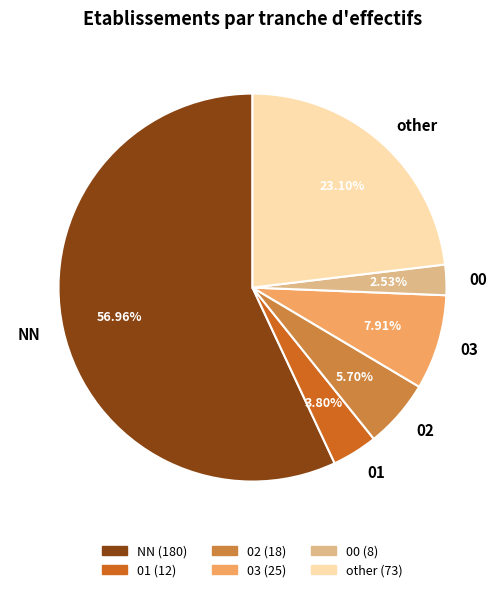

To the nearest percent, what percentage of the pie is NN?

57%